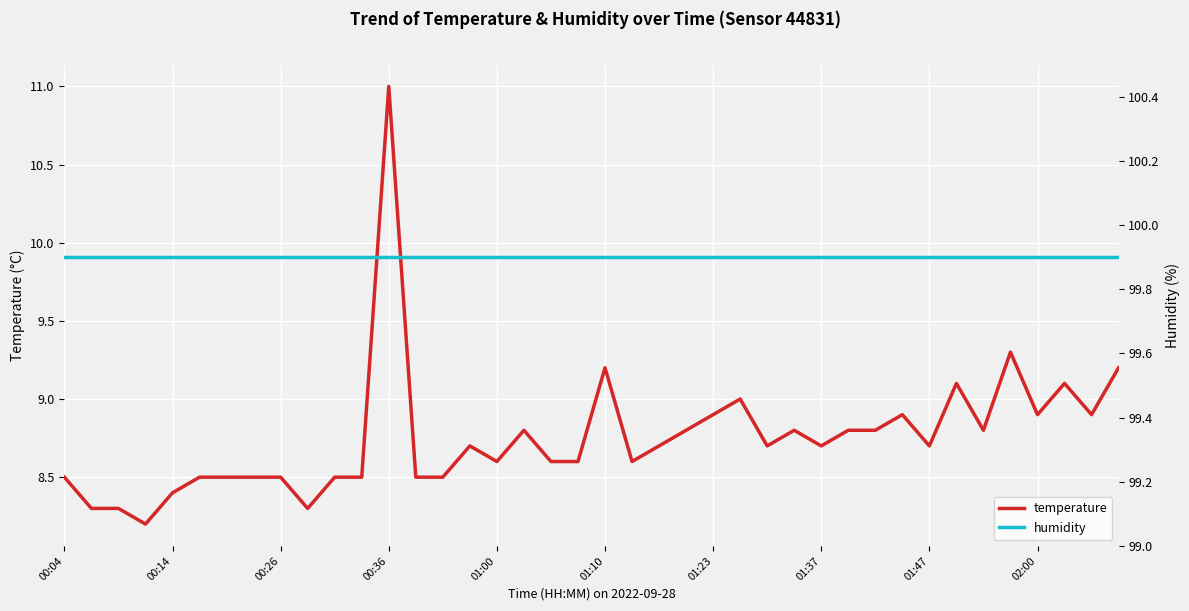

Which series has the largest total across all categories?

humidity